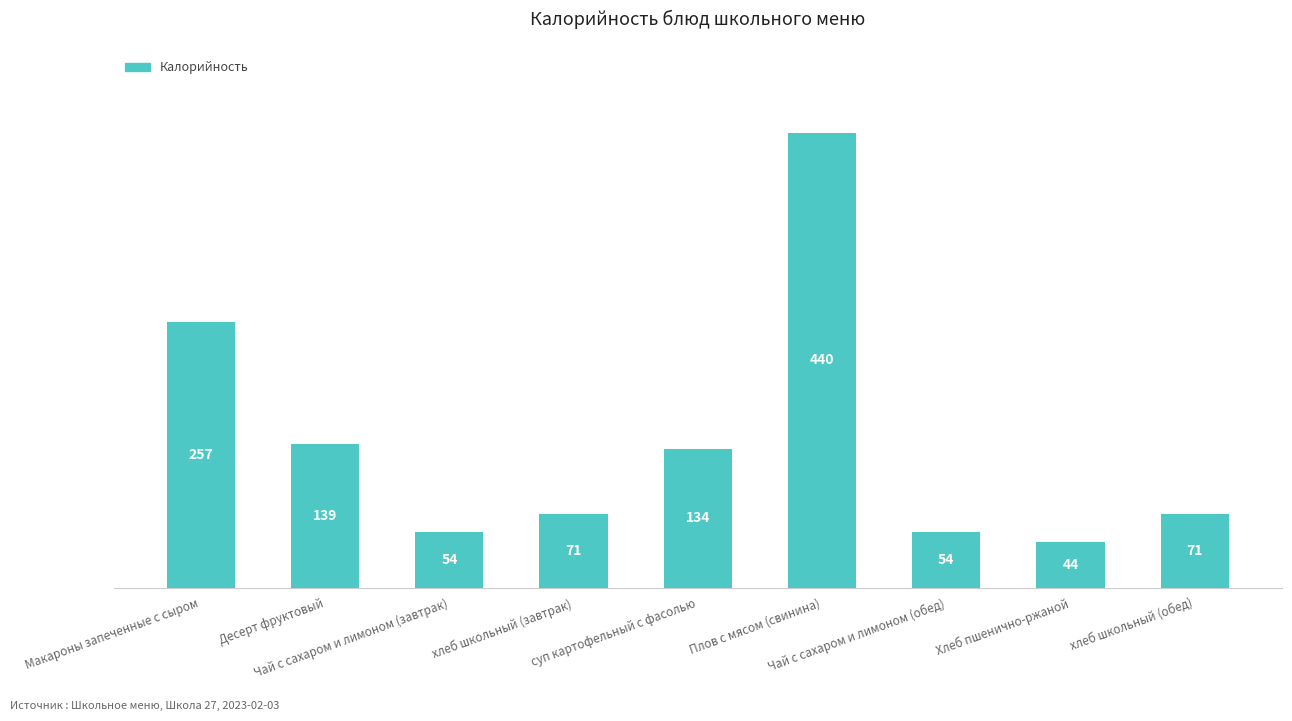

What is the approximate value at хлеб школьный (обед)?

71